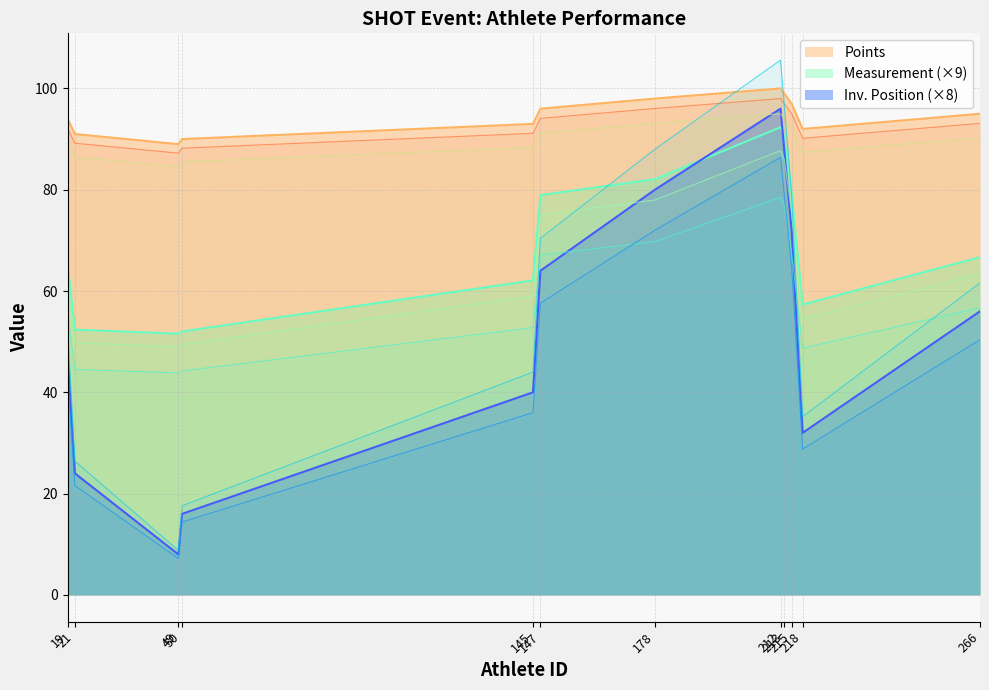

What is the maximum value for Points?

100.0